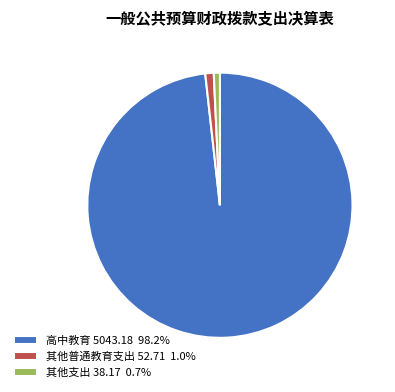

Is there any slice that represents more than half of the pie?

Yes